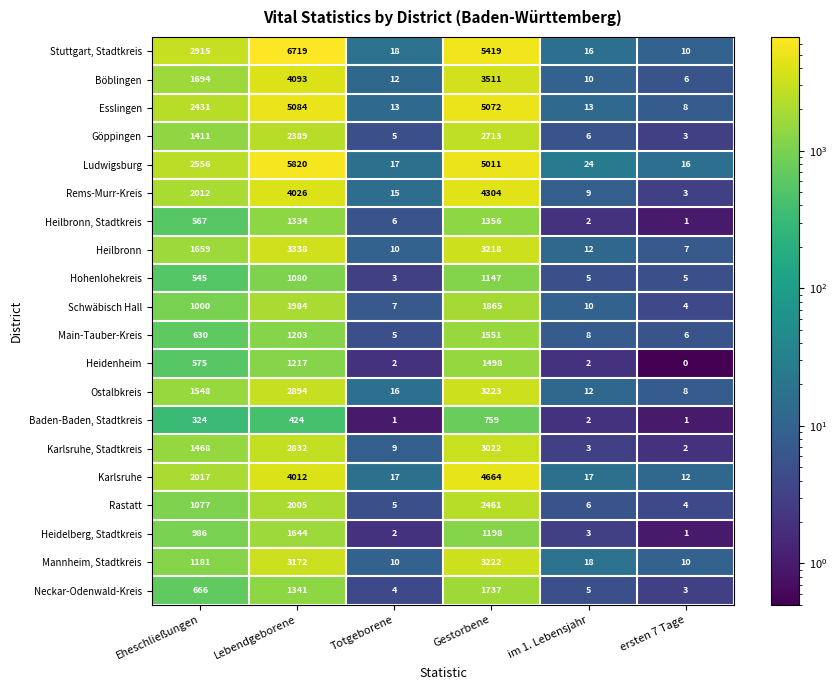

What is the sum of all Esslingen values?

12621